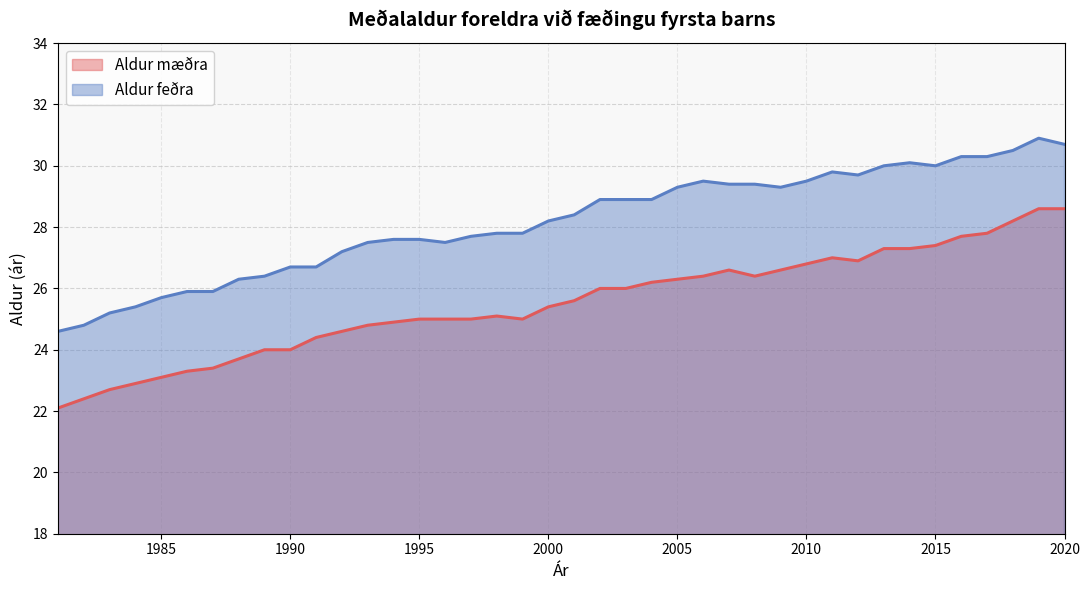

At how many categories does at least one series exceed 29?

16